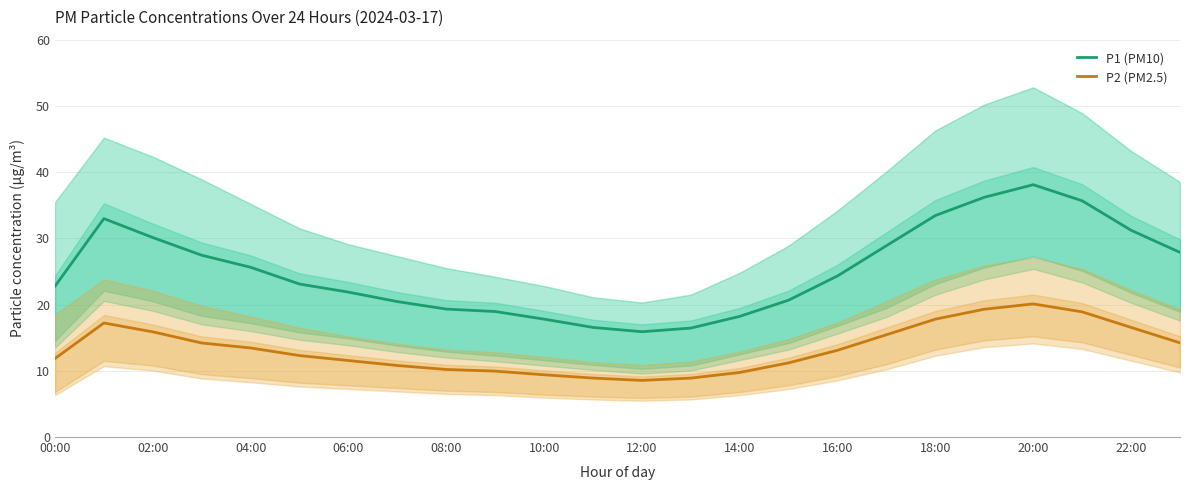

The value of P2 (PM2.5) at 19 is 26.5. True or false?

False